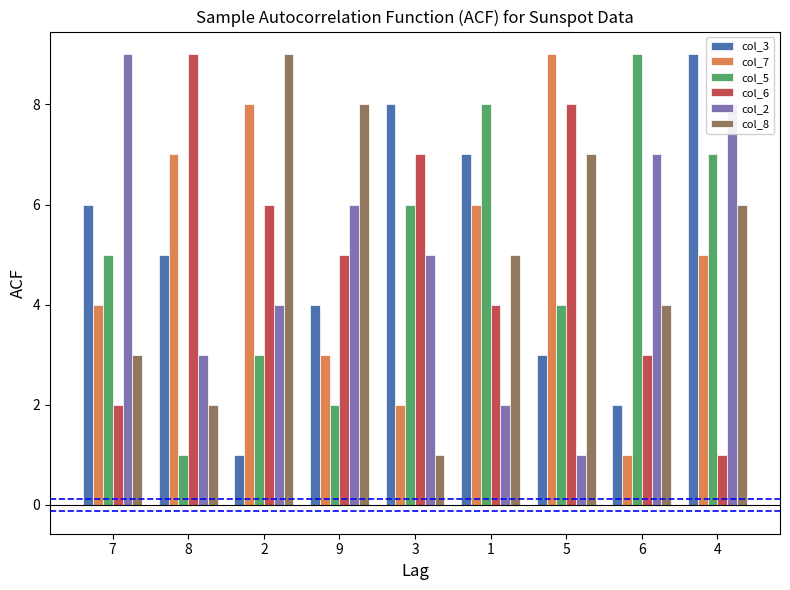

How many bars are there in each group?

6